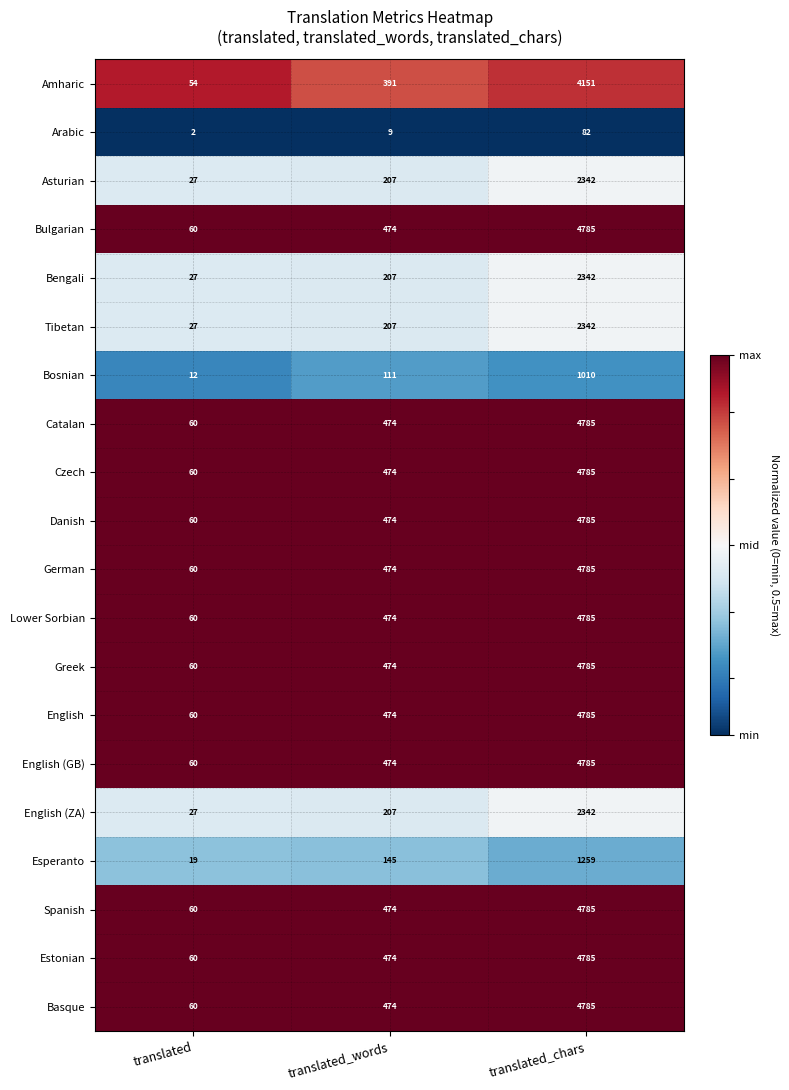

What is the maximum value shown in the chart?

4785